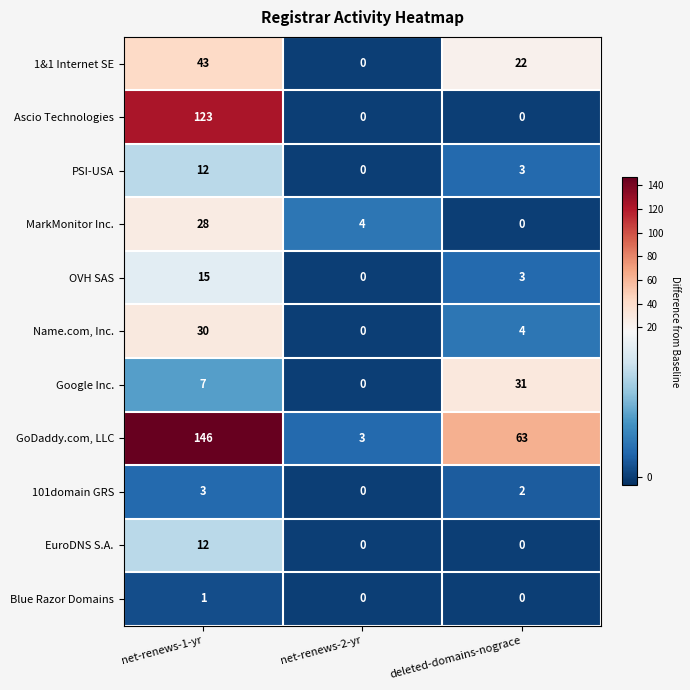

Rank the categories by MarkMonitor Inc. value from lowest to highest.

deleted-domains-nograce, net-renews-2-yr, net-renews-1-yr